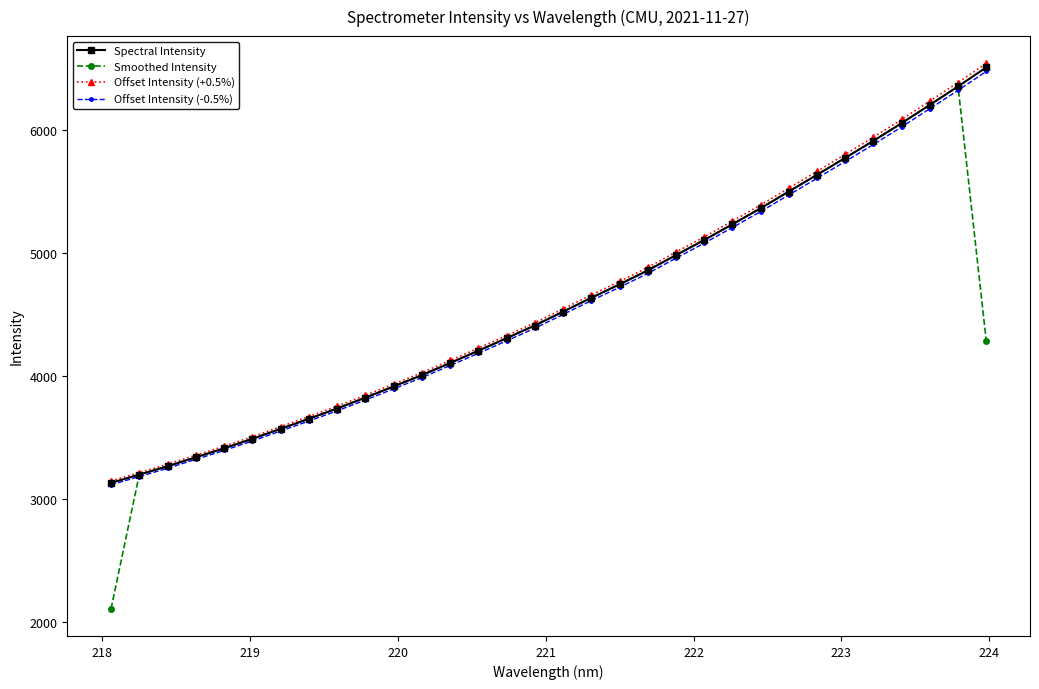

Which series has the widest spread of values?

Smoothed Intensity